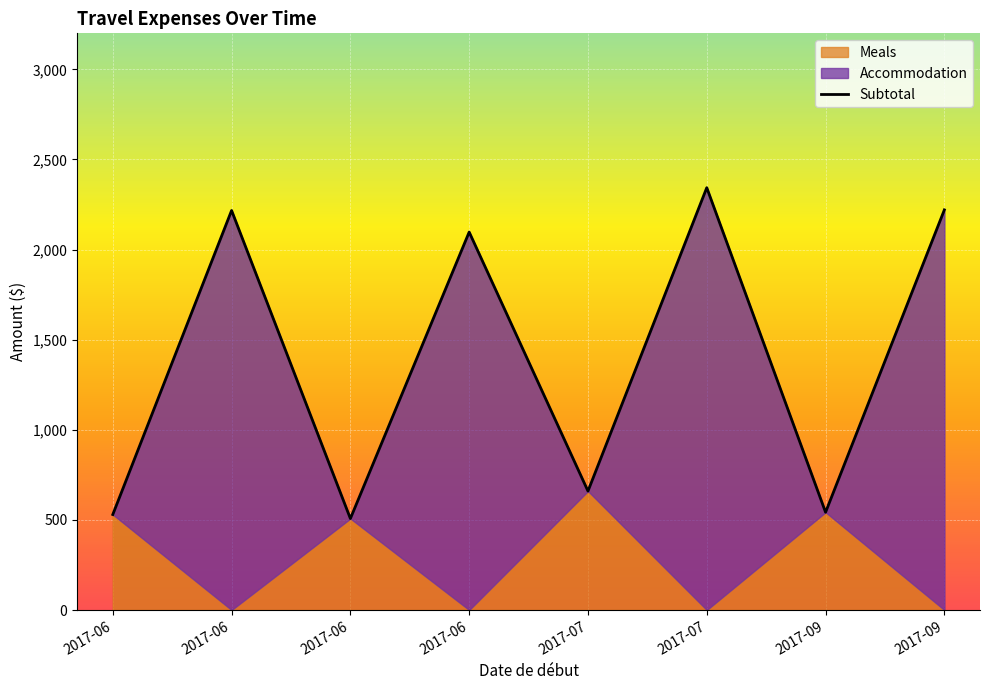

The chart shows a value of 2788.0 at 2017-06. True or false?

False